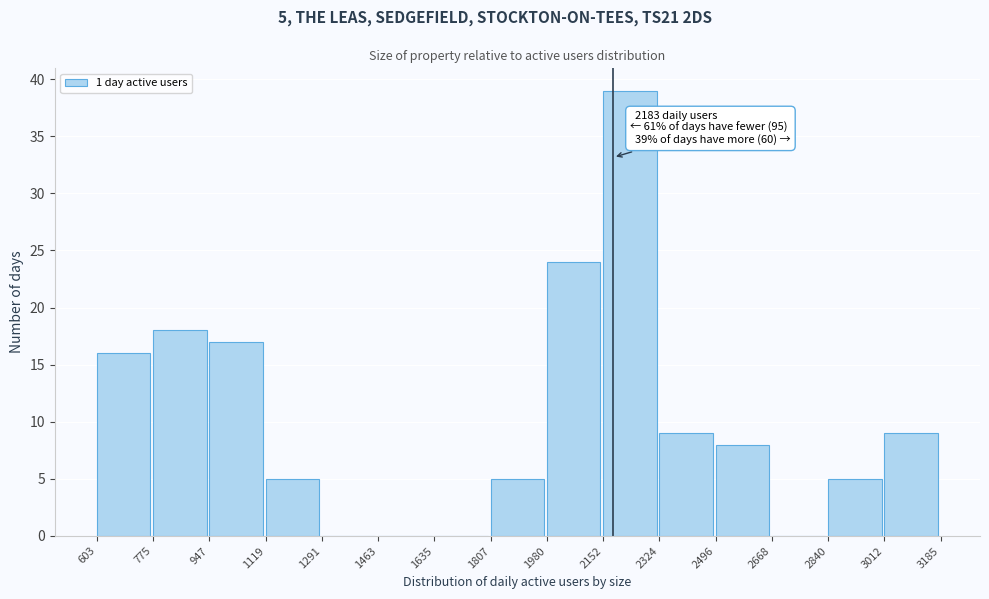

Over which range of the x-axis is the bar tallest?

2152 to 2324